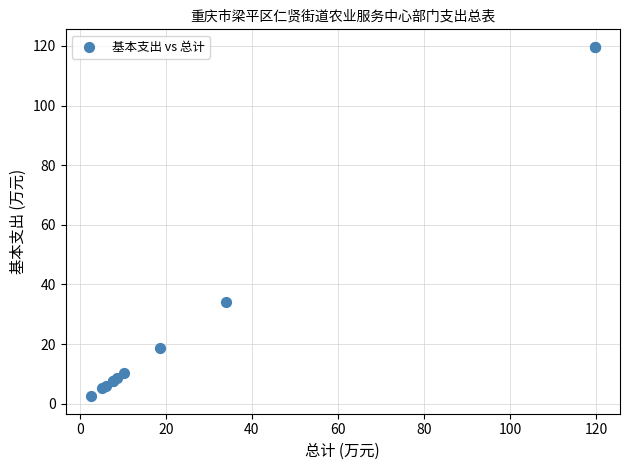

What Y value in the scatter plot is closest to 61?

34.0